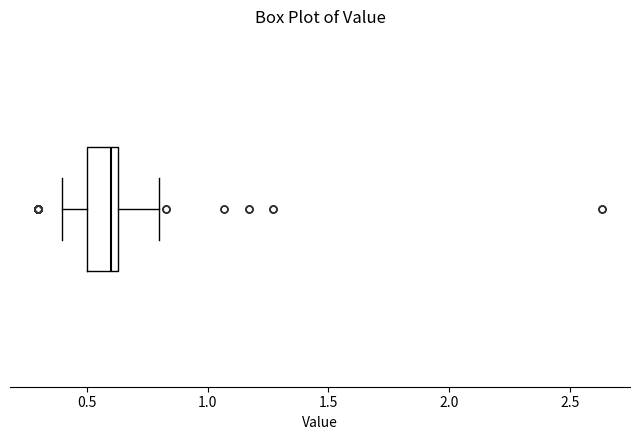

Read this box plot against the x-axis: the position of the median line, the range covered by the box, and the ends of both whiskers. The values are not printed on the chart, so give them approximately, as read against the axis.

median 0.60, box 0.50 to 0.65, whiskers 0.40 to 0.80